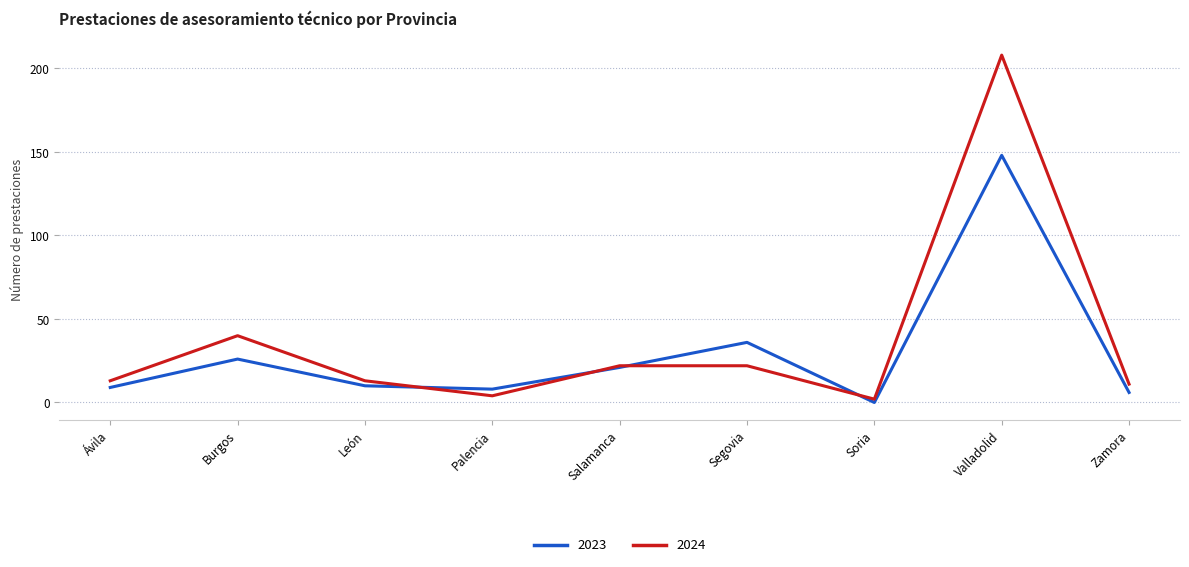

What value does the 2023 series have at Palencia?

8